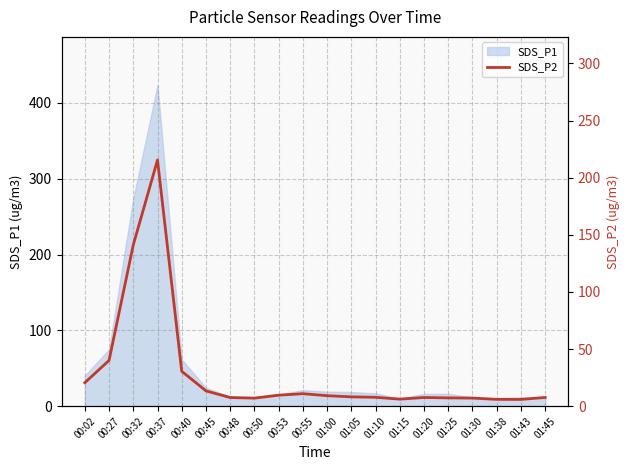

How many lines are shown in the chart?

1